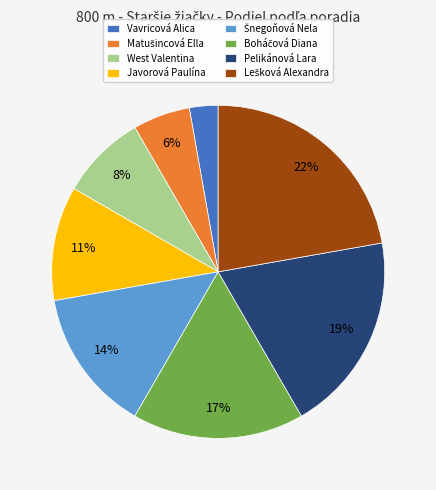

How many slices are in this pie chart?

8